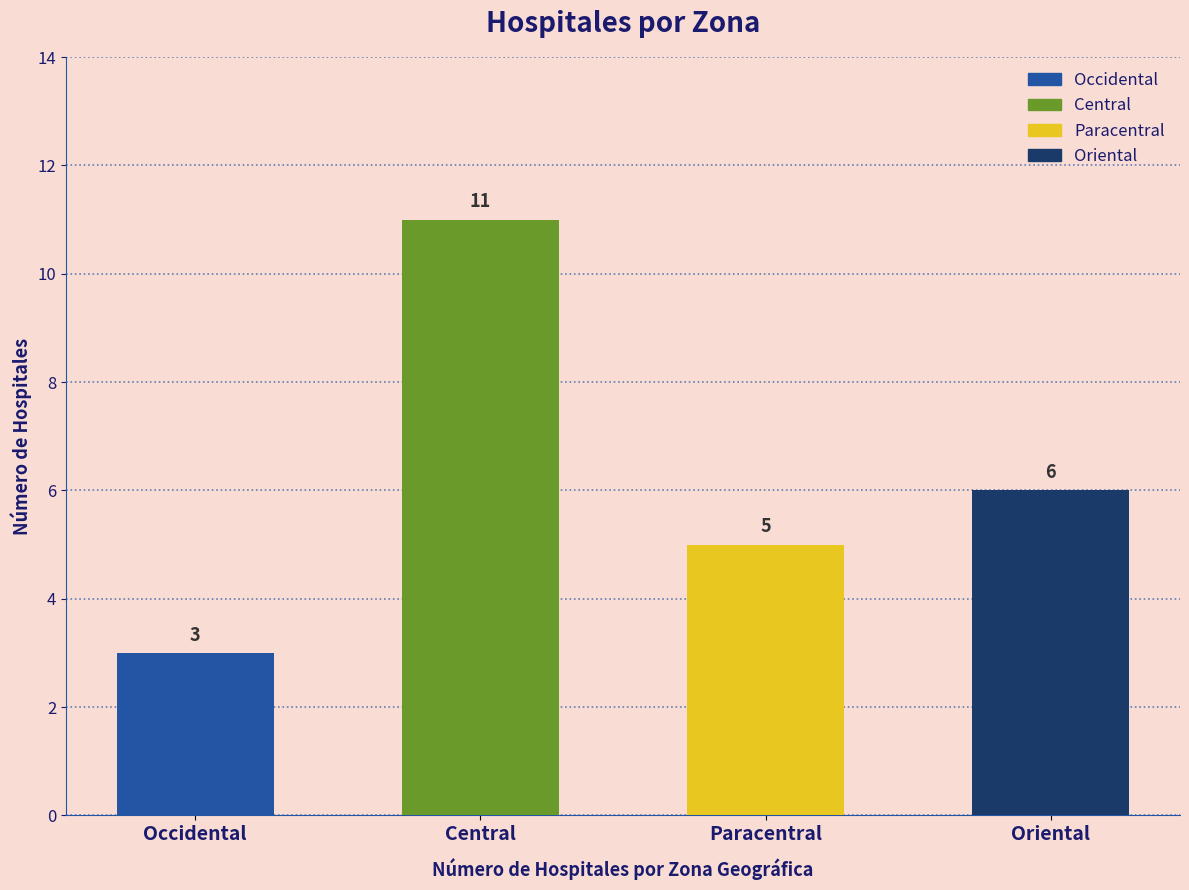

What is the label of the 1st bar from the right?

Oriental